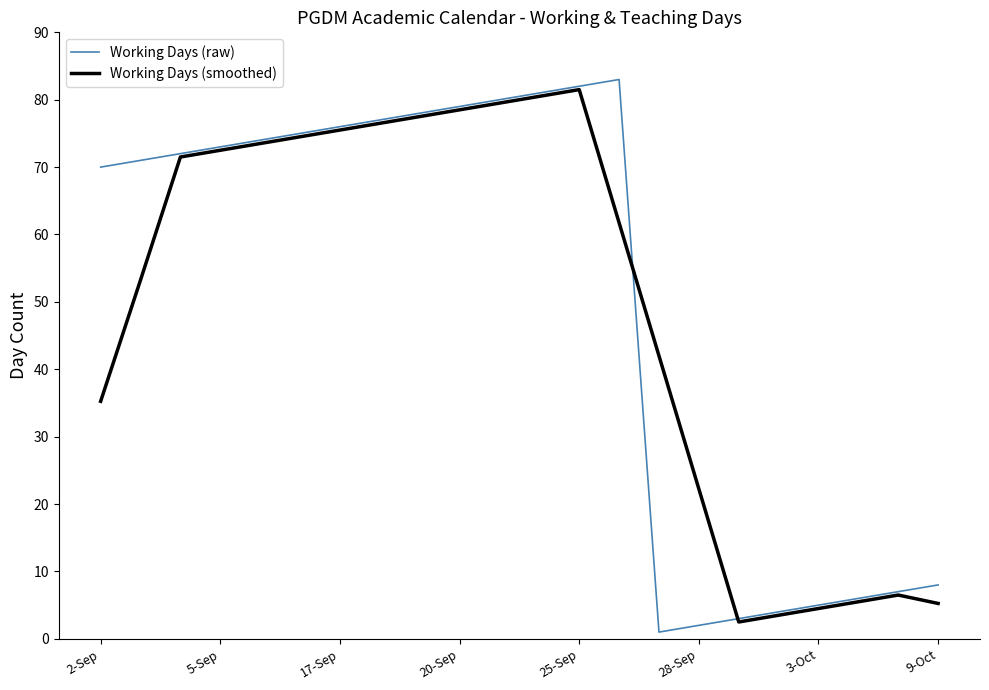

Which series has the widest spread of values?

Working Days (raw)